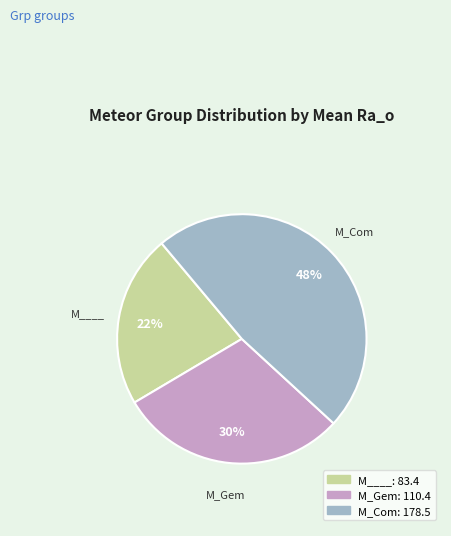

Between M_Gem and M____, which is larger?

M_Gem